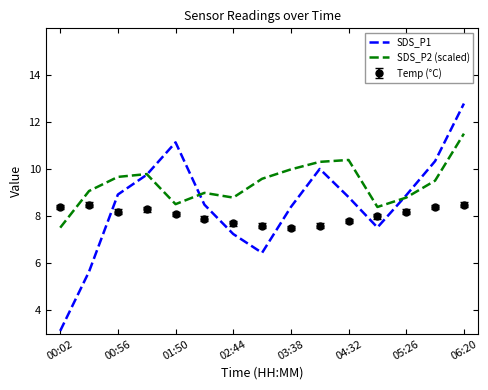

Which series has the largest total across all categories?

SDS_P2 (scaled)